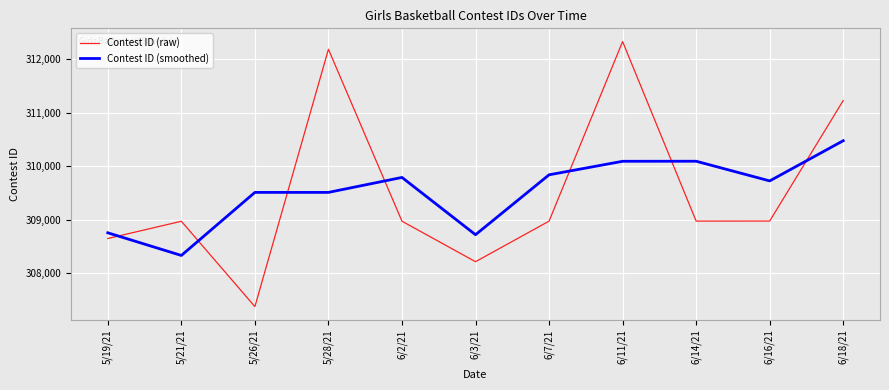

At which category is the sum across all series the highest?

6/11/21